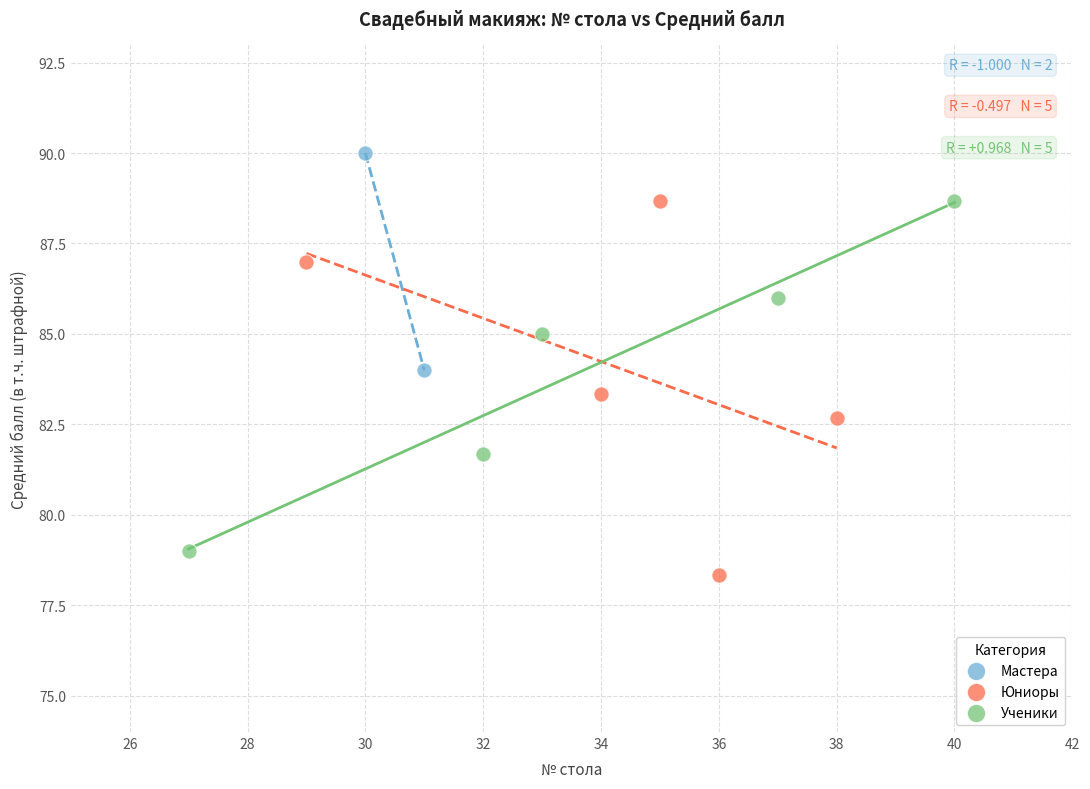

What are all the series names shown in the legend?

Мастера, Юниоры, Ученики